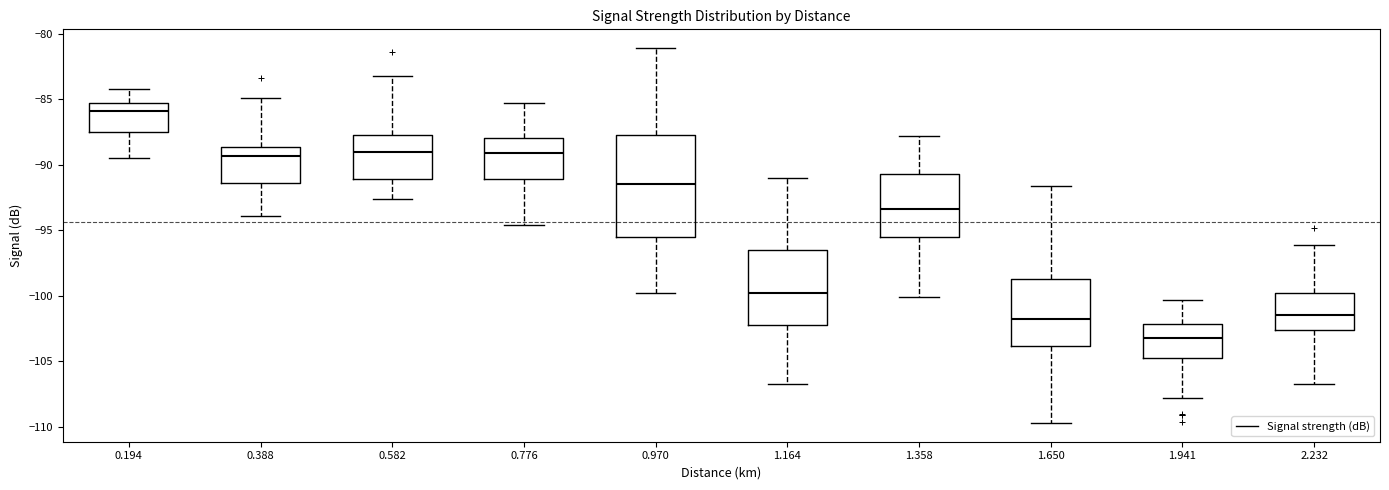

Which box has the highest median line?

0.194